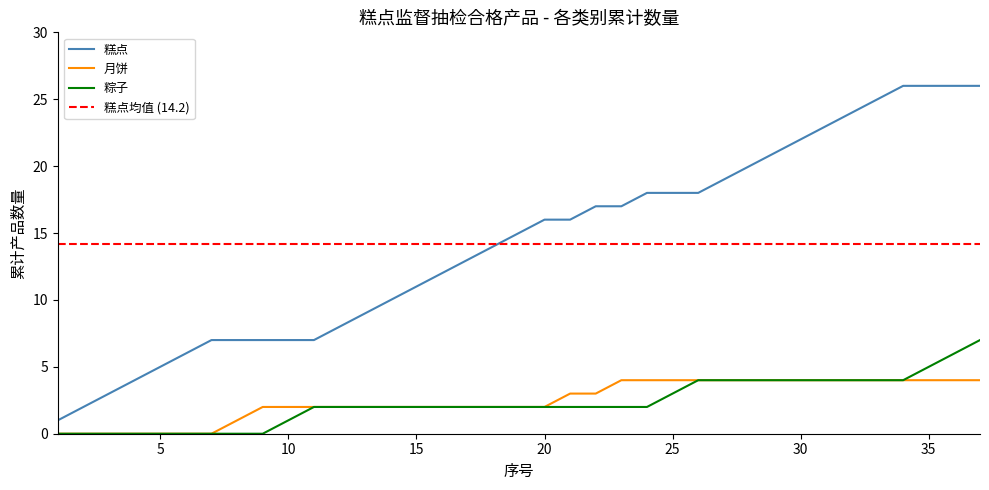

What is the change in value from 13 to 23?

+8